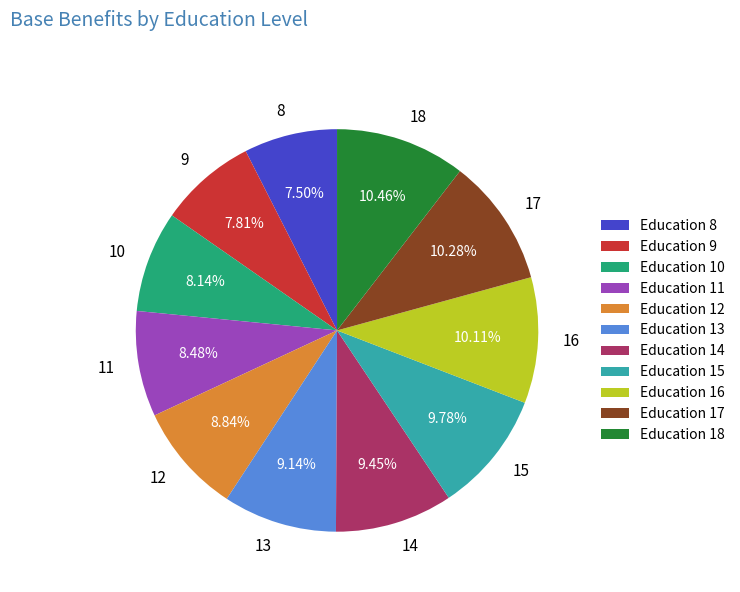

To the nearest percent, what percentage of the pie is 15?

10%